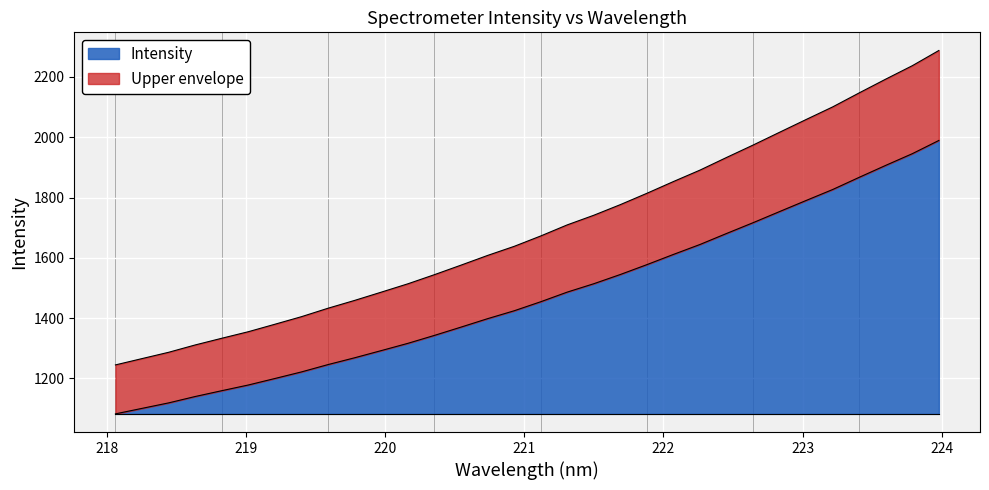

Does the chart display data point markers on the line(s)?

No